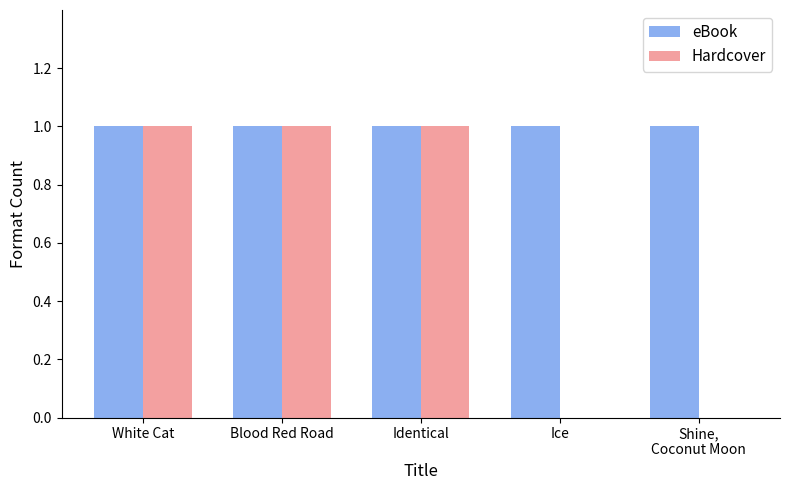

The value of Hardcover at Shine,
Coconut Moon is 0. True or false?

True